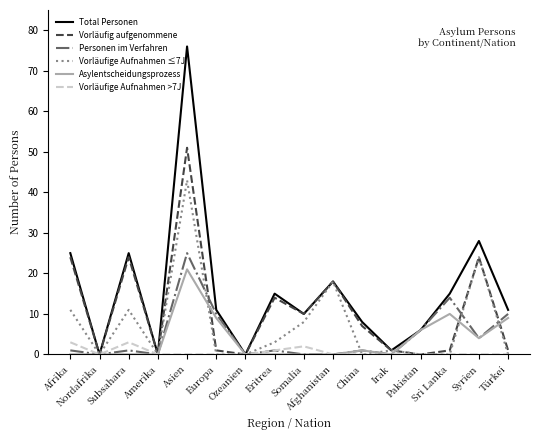

Which series has the largest total across all categories?

Total Personen